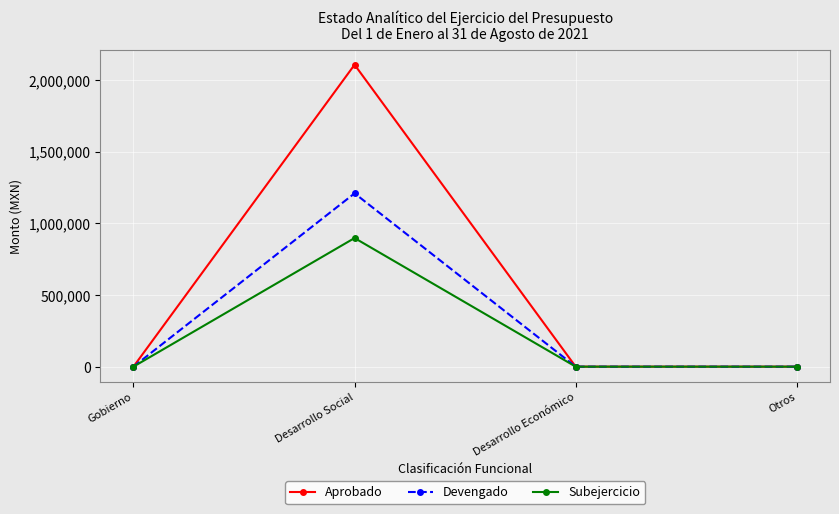

What position from the right is Desarrollo Social?

3